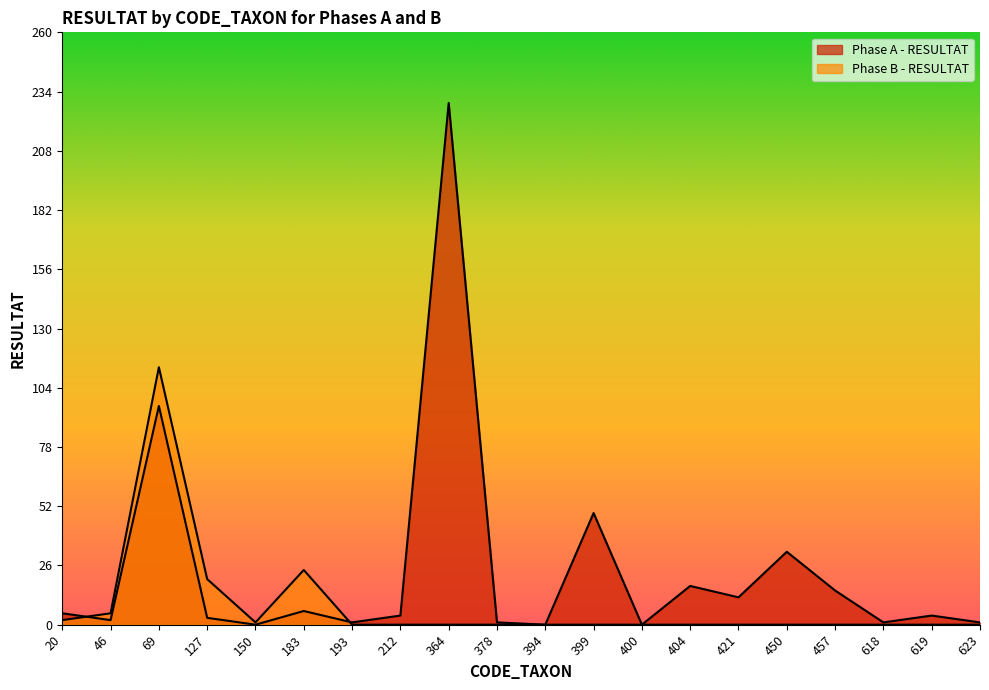

In Phase A - RESULTAT, how many points are lower than both neighbors (excluding endpoints)?

7